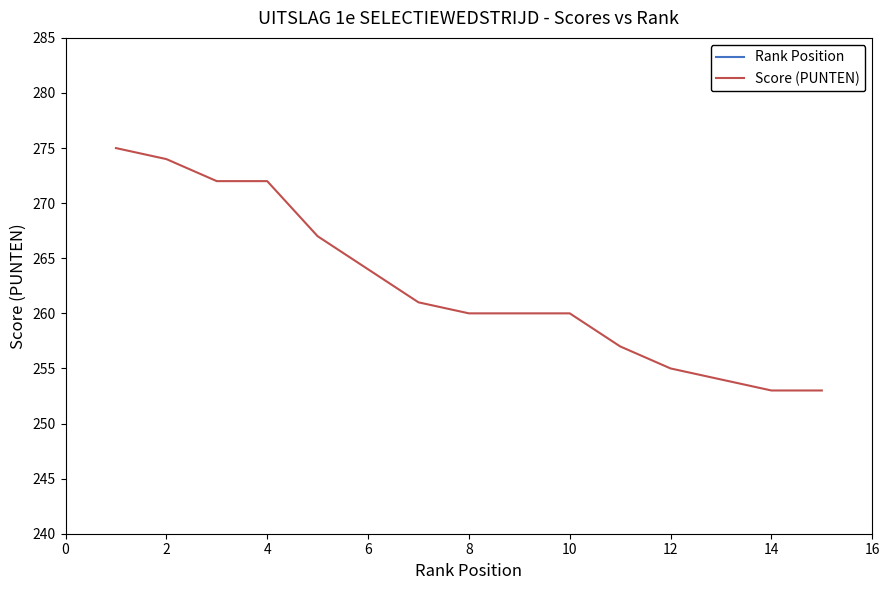

The value of Score (PUNTEN) at 4 is 468. True or false?

False